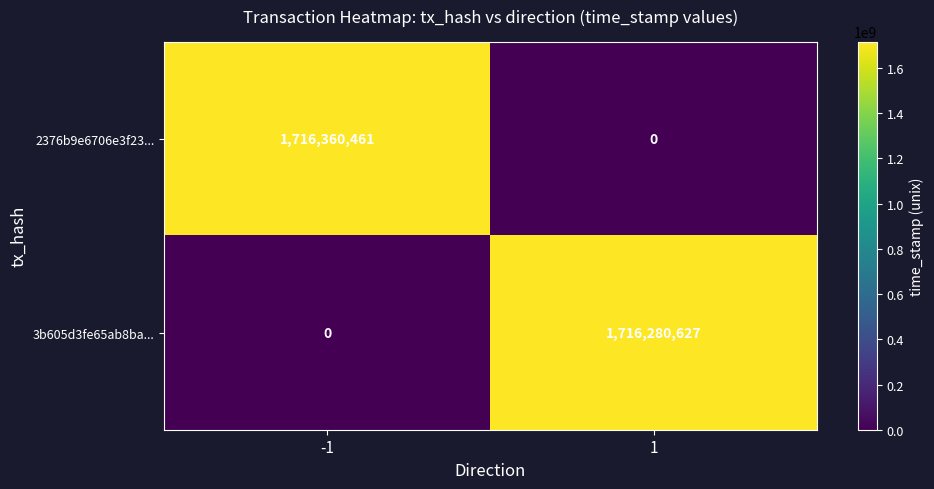

What is the greatest value displayed?

1716360461